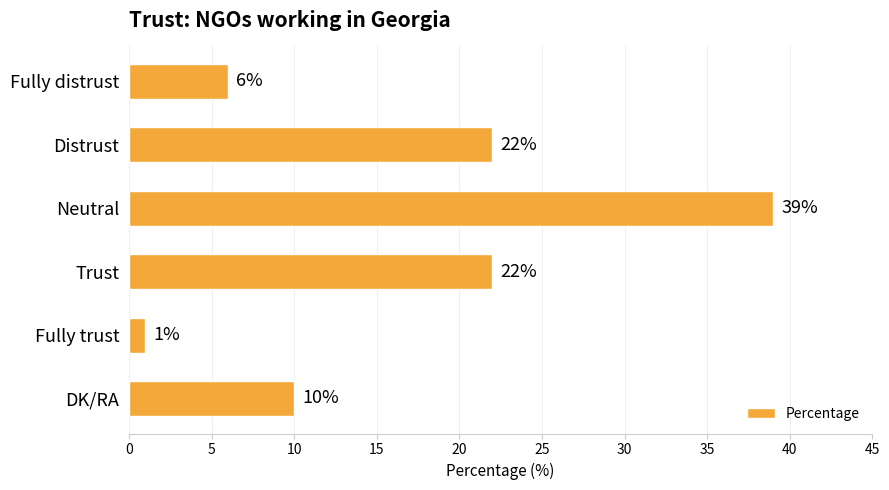

What is the change in value from Neutral to DK/RA?

-29